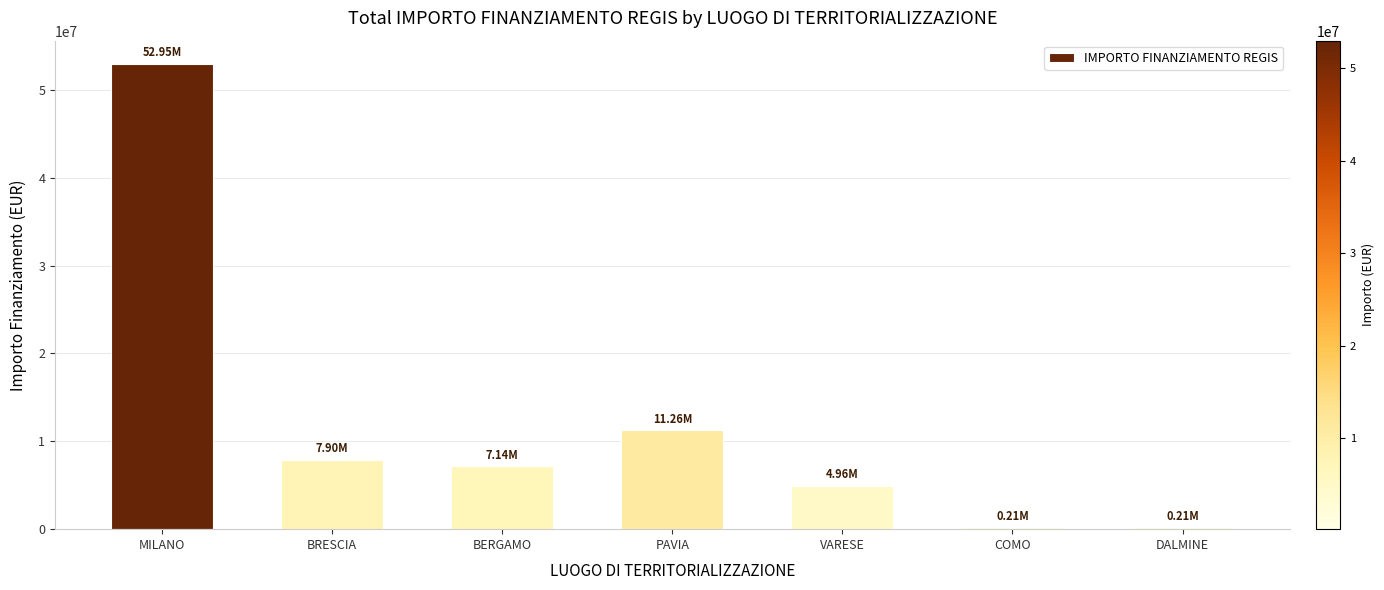

What is the average value?

12091503.2